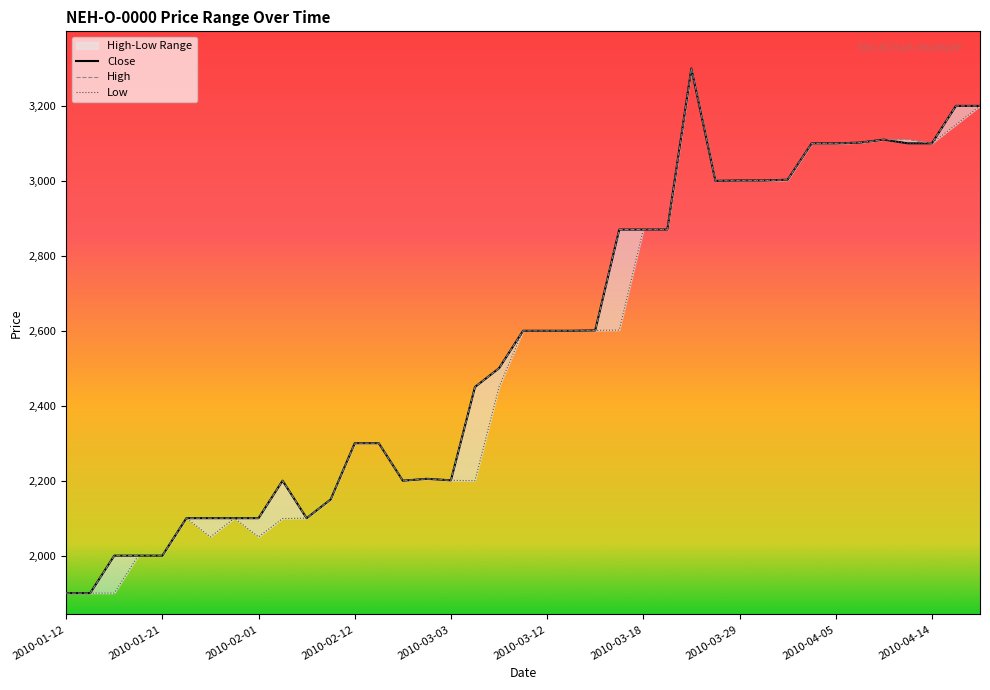

Which category has the highest value in the Close series?

2010-03-23